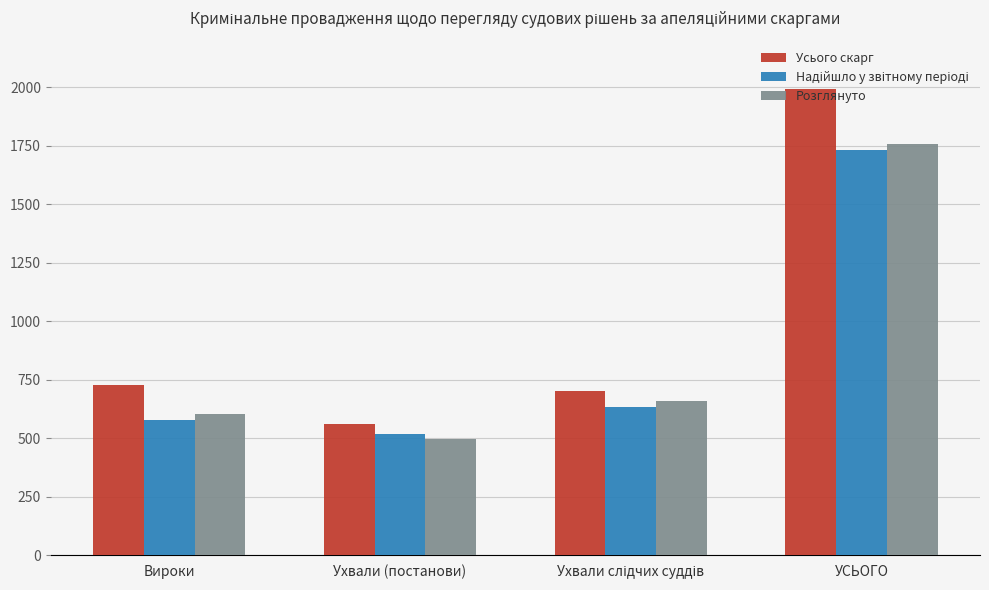

How many data points in Розглянуто are less than 658?

2